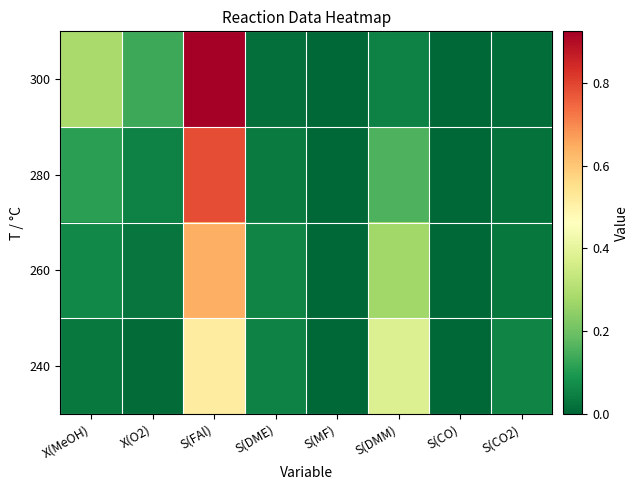

How many series are shown in this chart?

4